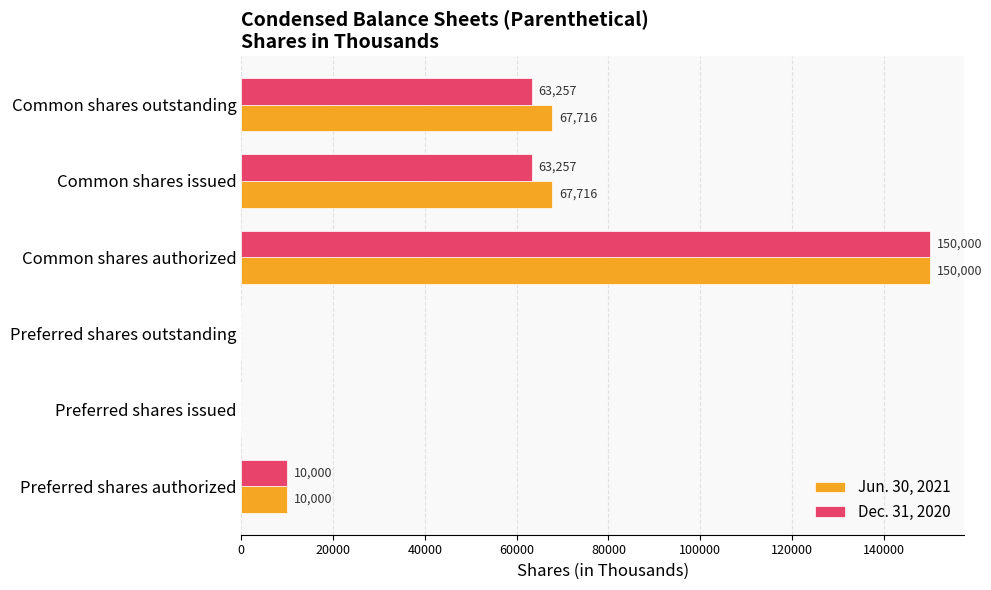

Read the Dec. 31, 2020 value at Common shares authorized.

150000